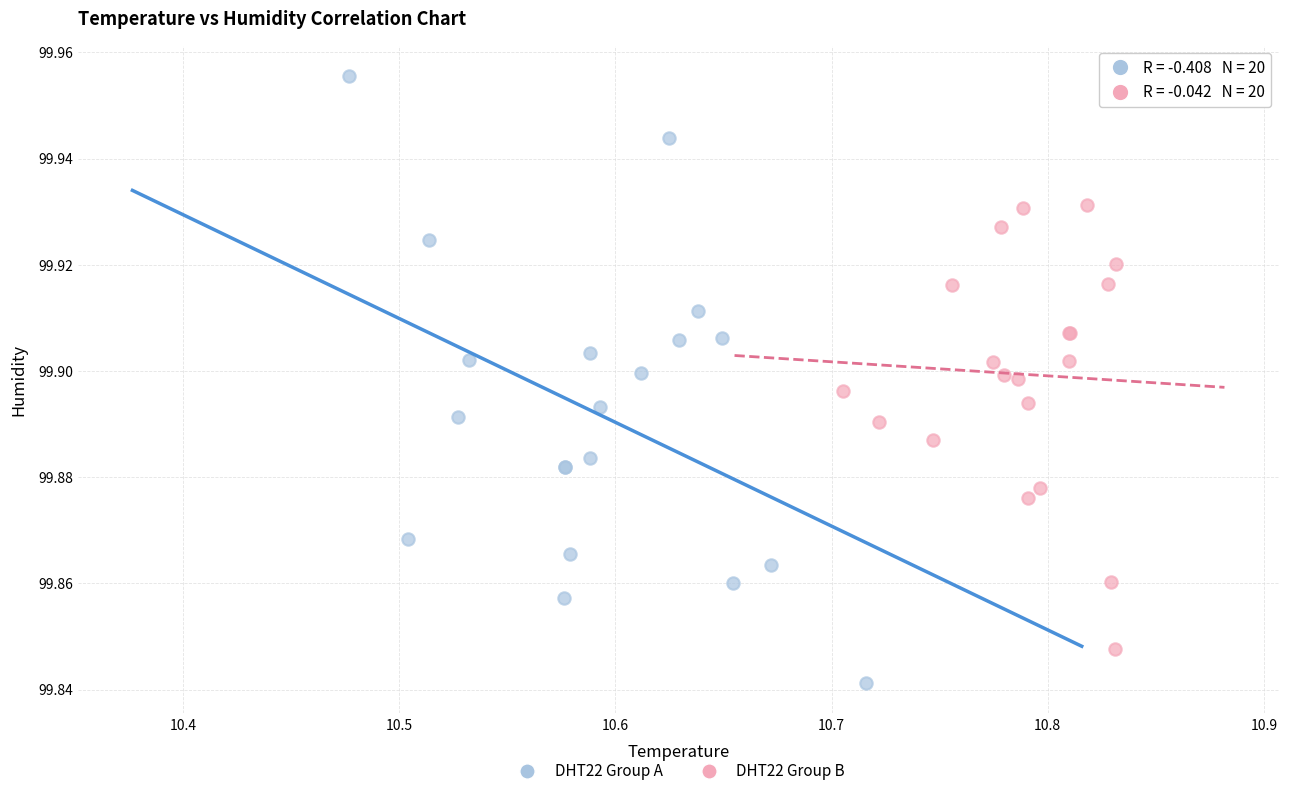

Which series has the largest Y range (max minus min)?

DHT22 Group A